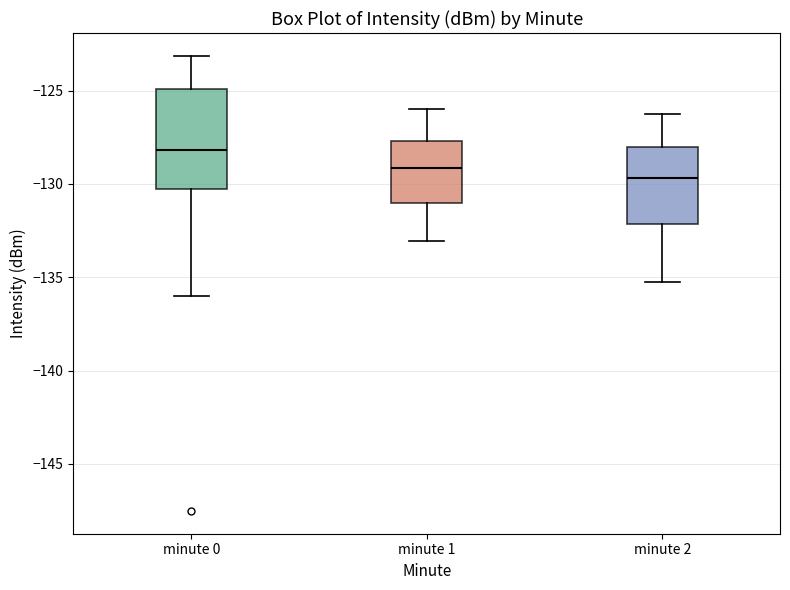

Which box has the highest median line?

minute 0